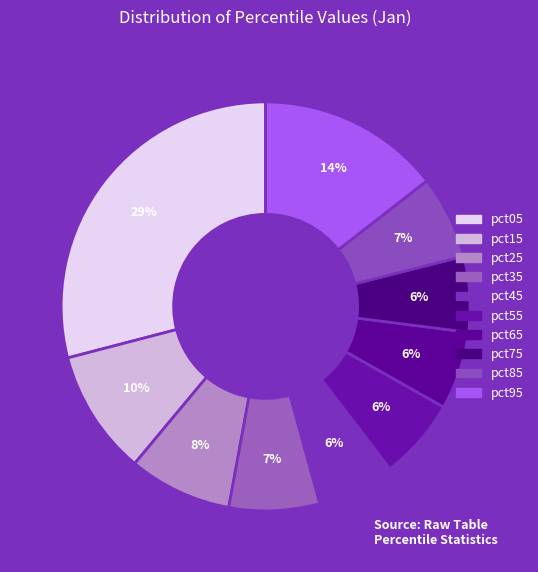

How many slices are in this pie chart?

10